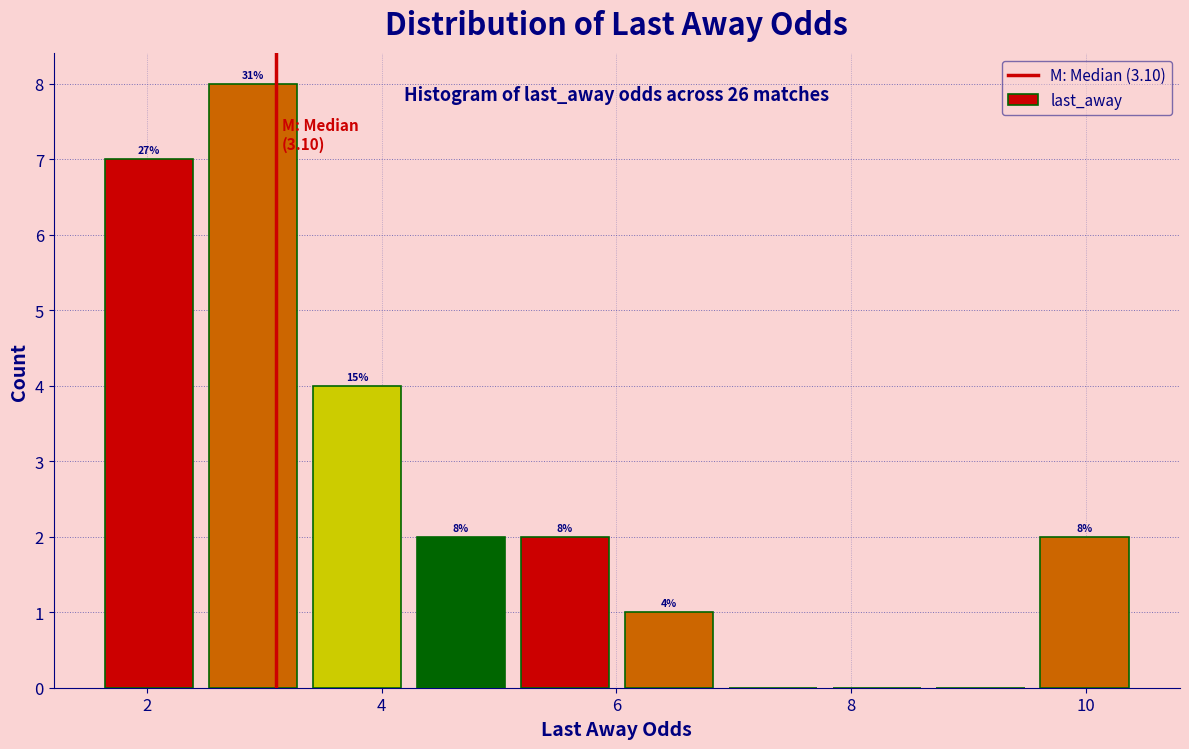

Over which range of the x-axis is the bar tallest?

2.6 to 3.4